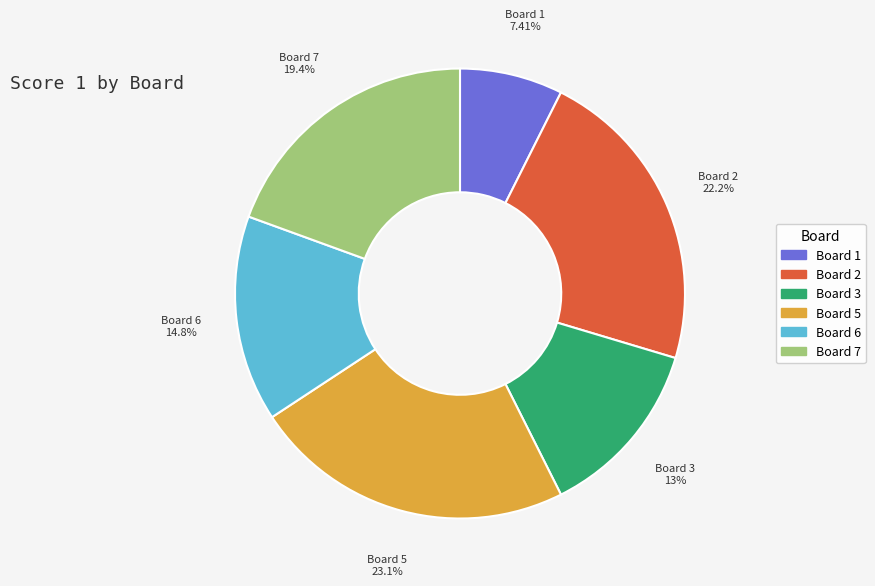

Is there a majority slice in this chart?

No